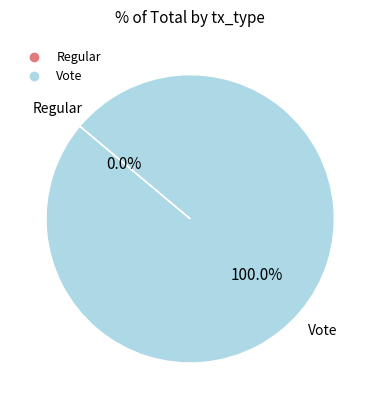

How many slices are in this pie chart?

2